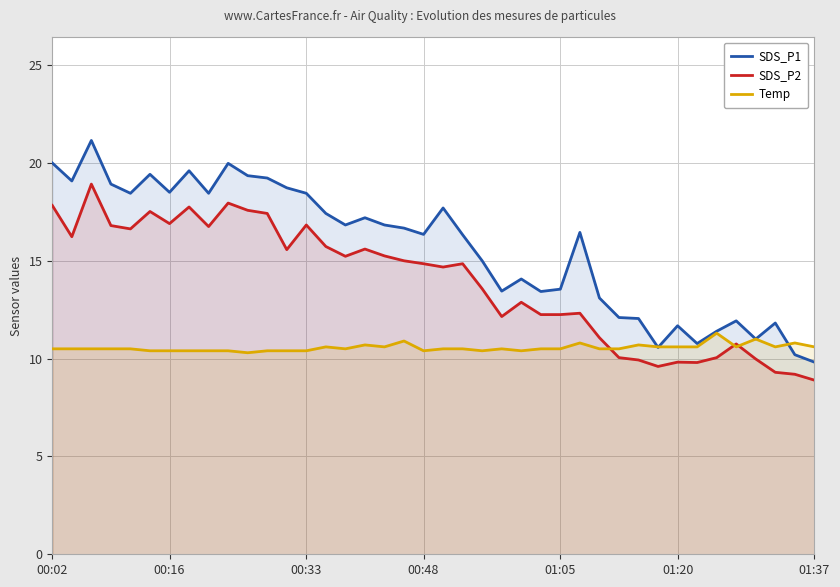

Which series has the largest range (max minus min)?

SDS_P1